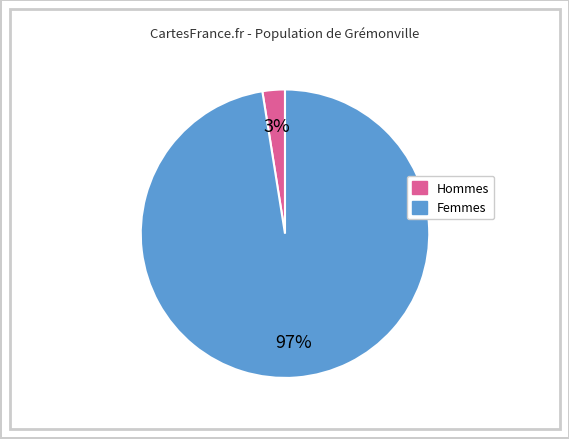

To the nearest percent, what is the average slice percentage?

50%